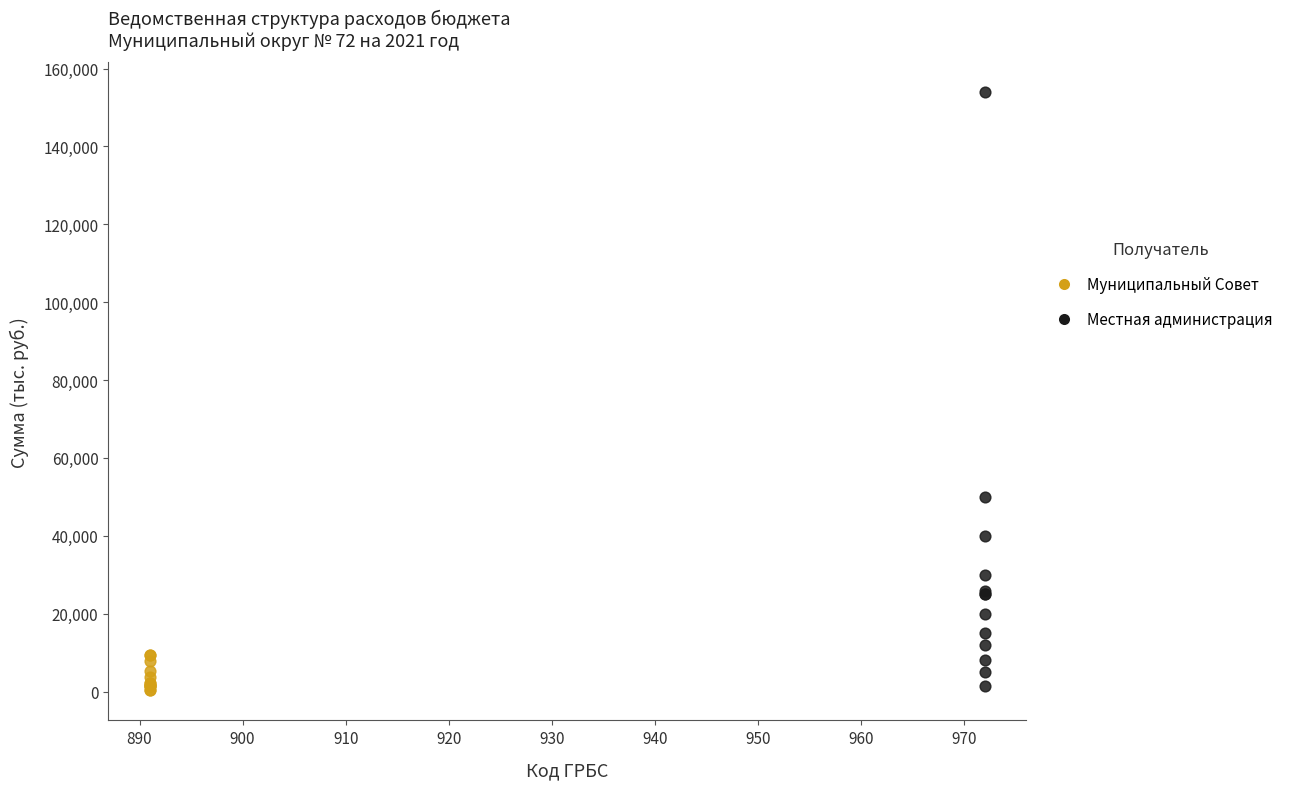

Which series contains the highest Y value?

Местная администрация